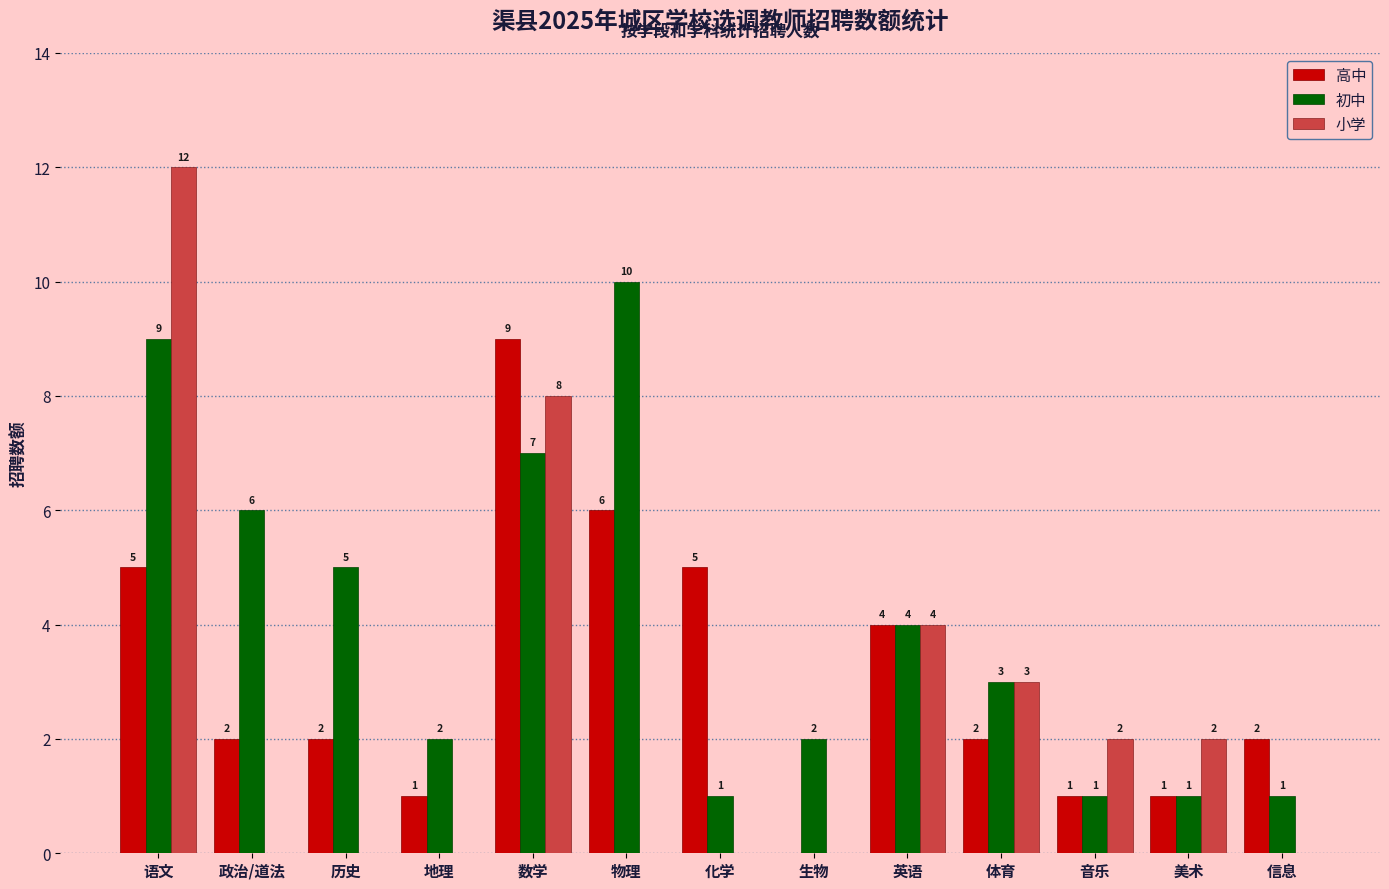

Count the 初中 values in the range 1 to 6.

10